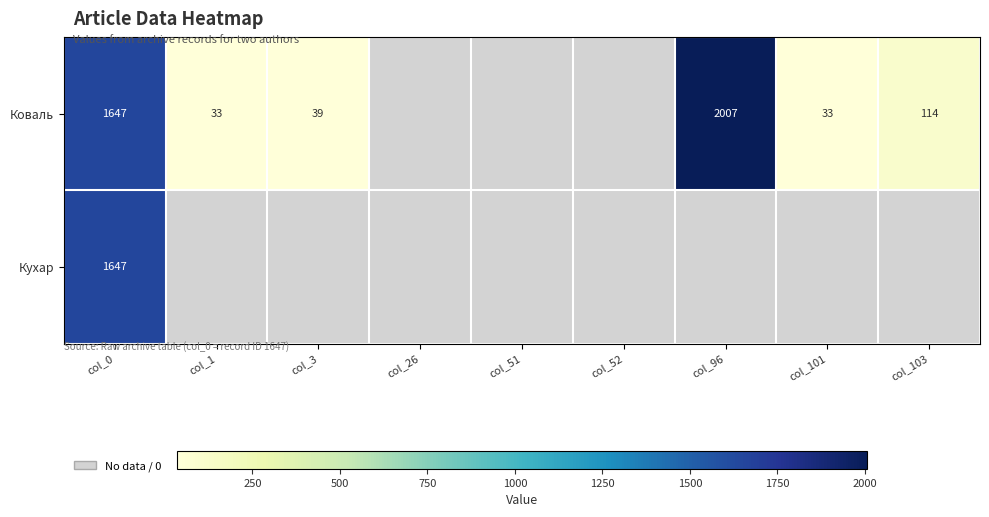

The value of Кухар at col_0 is 1647. True or false?

True